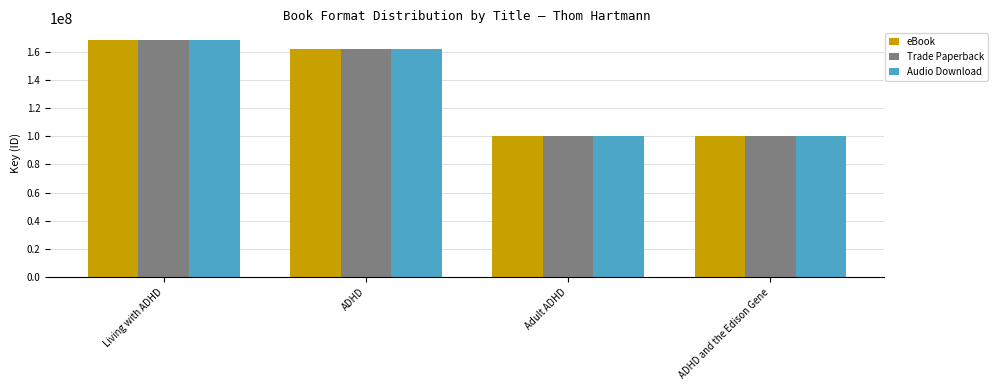

How many data points in Audio Download are less than 162065540?

2